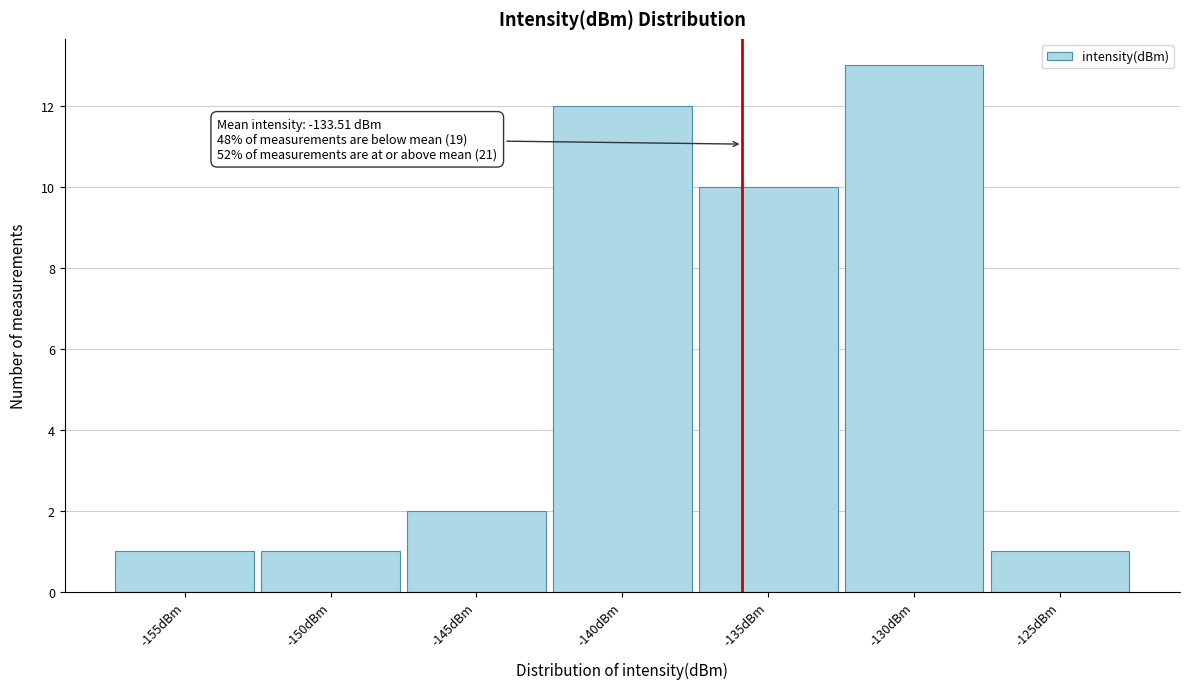

Reading right to left, transcribe all the data shown in this chart.

-125dBm=1	-130dBm=13	-135dBm=10	-140dBm=12	-145dBm=2	-150dBm=1	-155dBm=1